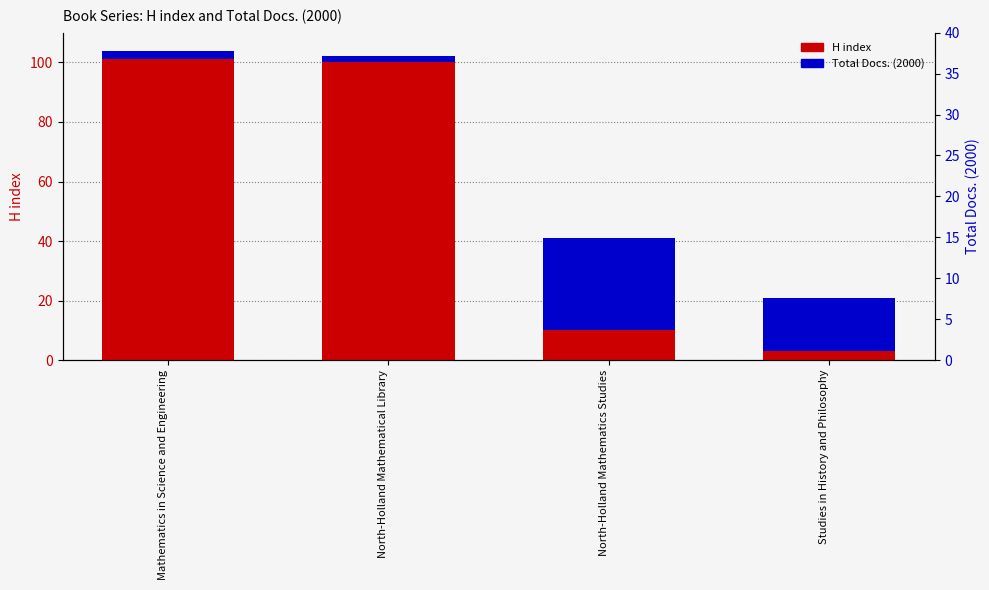

What are all the series names shown in the legend?

H index, Total Docs. (2000)